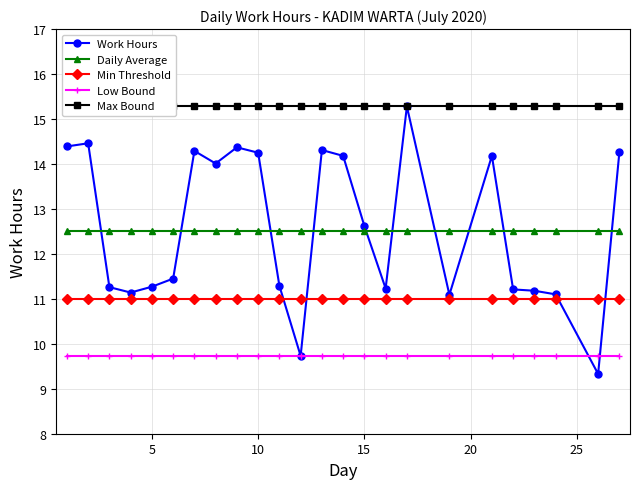

What is the lowest value of the Daily Average series?

12.5